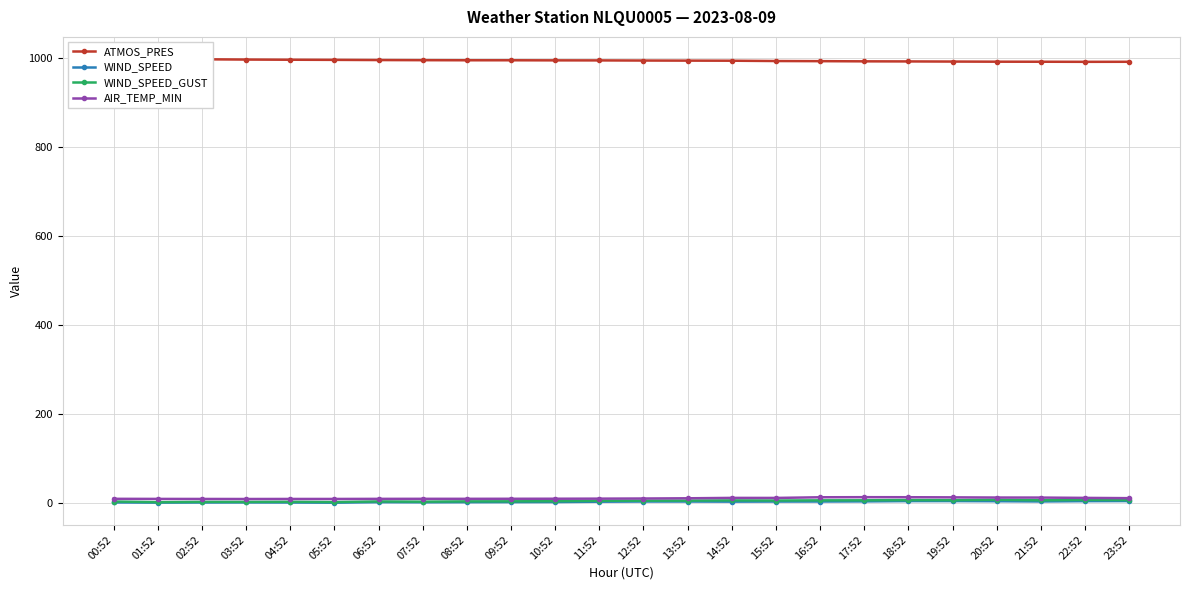

Which series has the largest total across all categories?

ATMOS_PRES